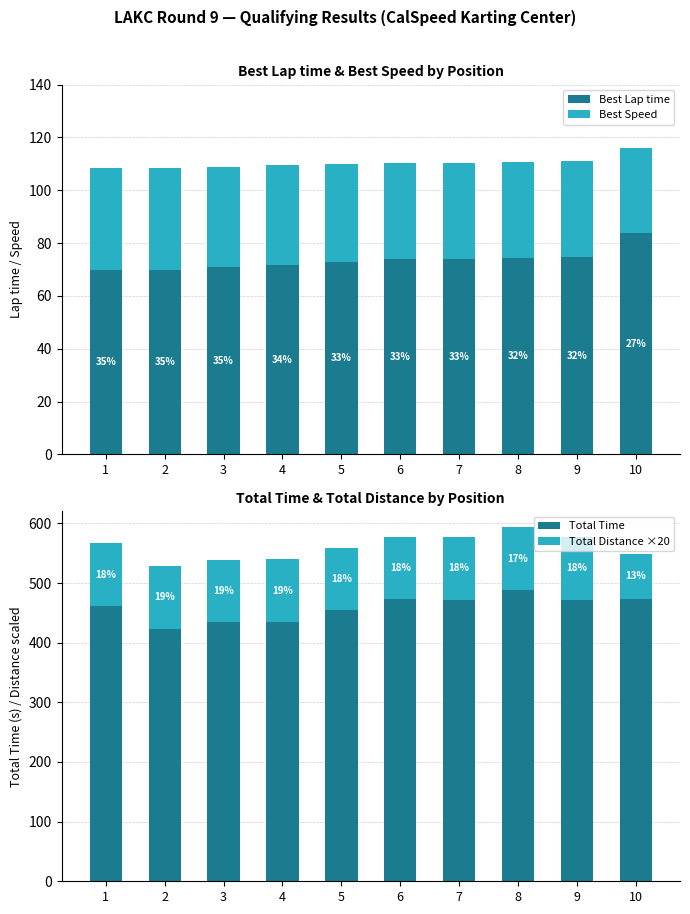

Is the value of Total Distance ×20 at 3 greater than the value of Total Time at 2?

No